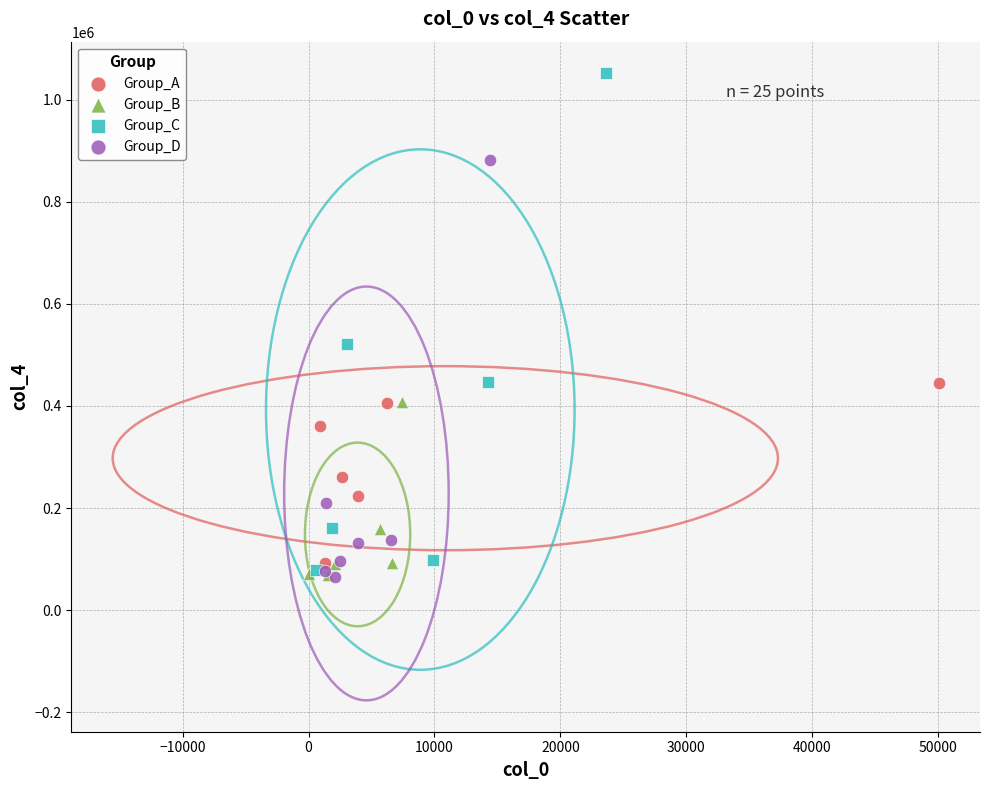

Which series has the largest Y range (max minus min)?

Group_C